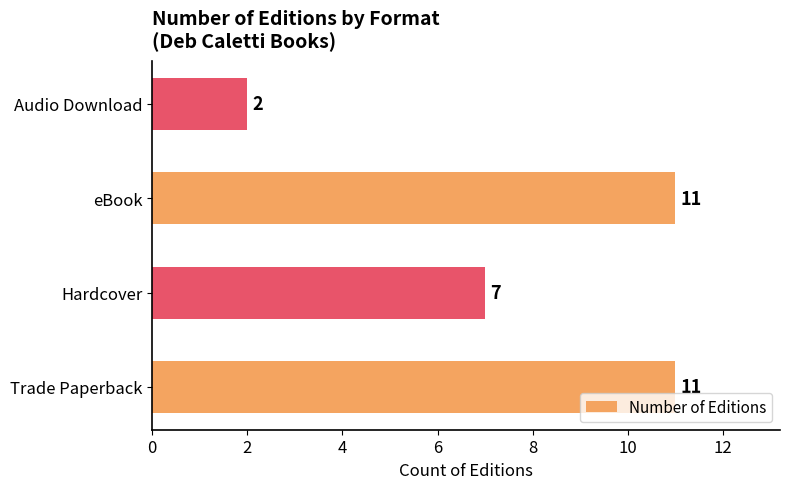

What is the difference between the second highest and minimum values?

9